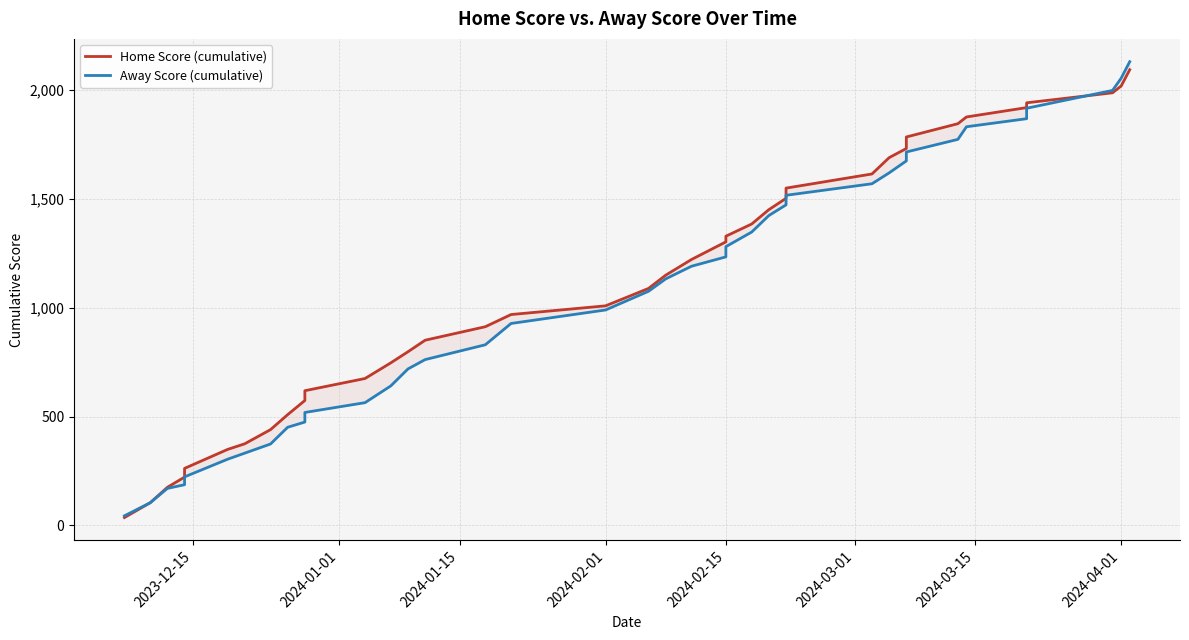

Which has a higher value, 2024-03-15 or 2024-02-01?

2024-03-15